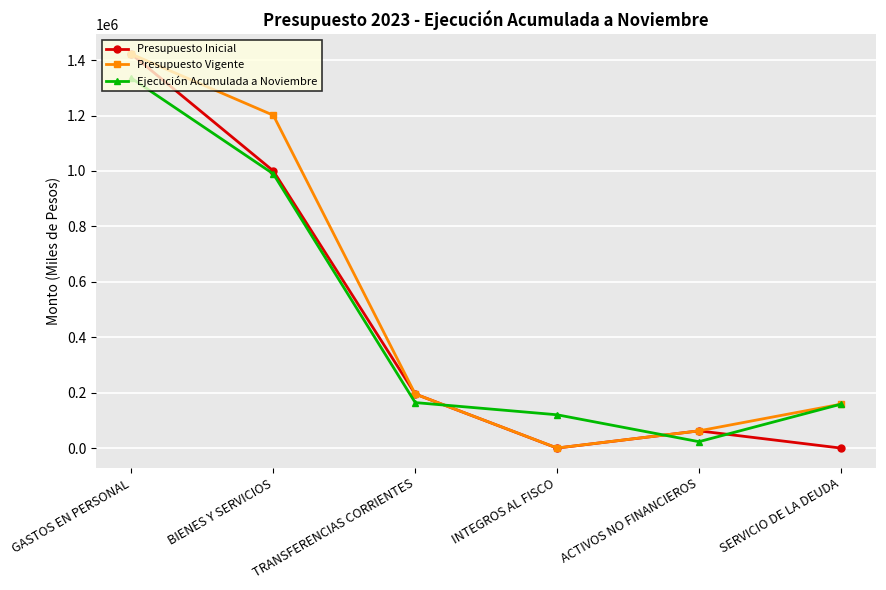

The value of Ejecución Acumulada a Noviembre at BIENES Y SERVICIOS is 1584388. True or false?

False